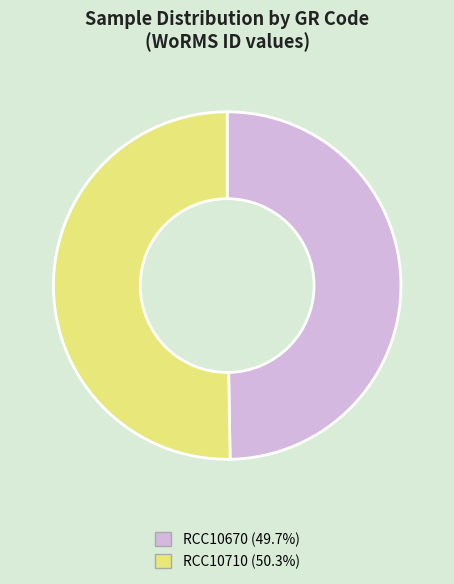

How many slices are in this pie chart?

2